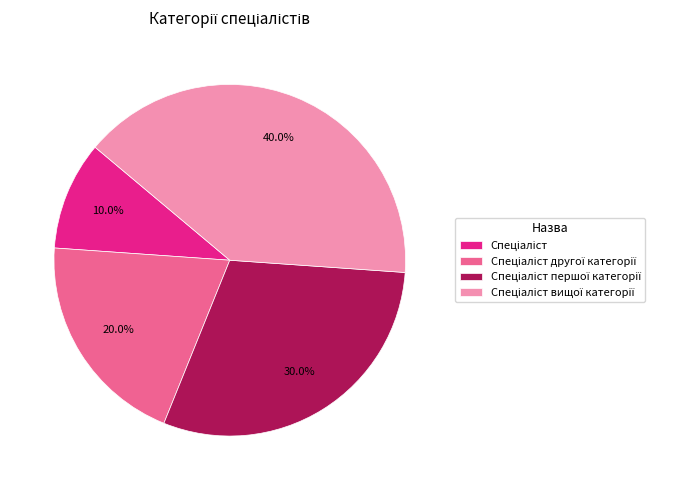

Is there a majority slice in this chart?

No